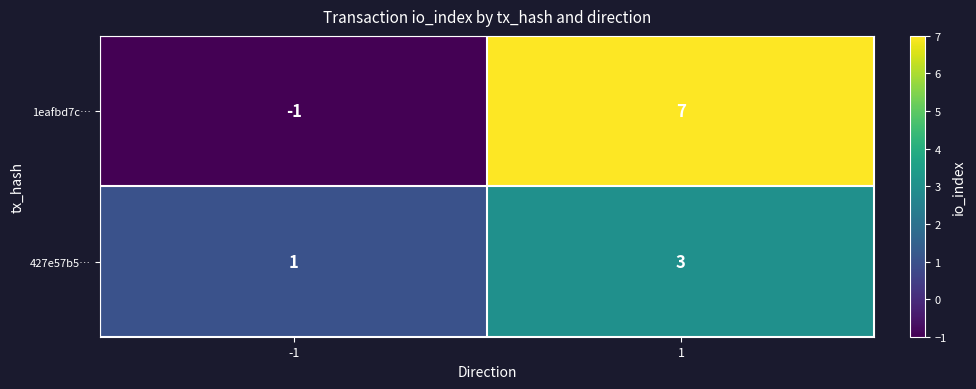

How many categories are shown in the chart?

2